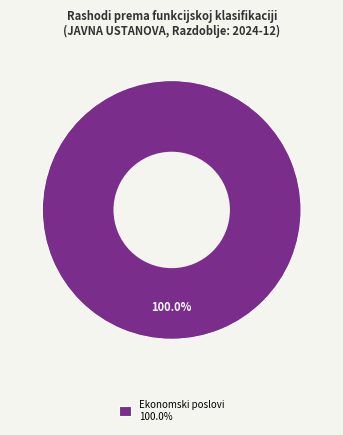

Rank the categories by value from highest to lowest.

Ekonomski poslovi 100.0%